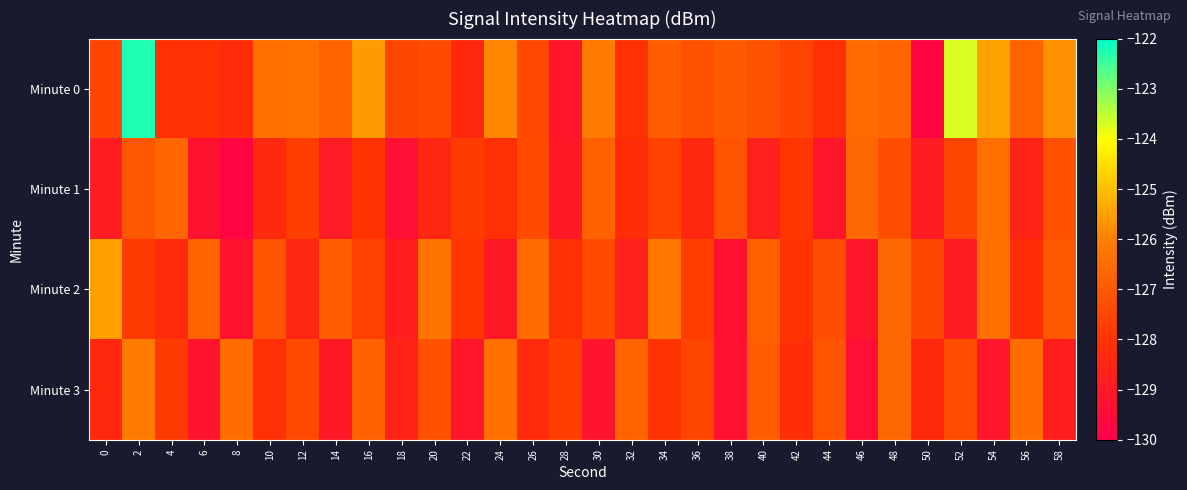

Reading left to right, what are all the values shown in this chart?

Minute 0: 0=-127.5	2=-122.2	4=-128.1	6=-128.1	8=-128.3	10=-126.4	12=-126.4	14=-126.7	16=-125.6	18=-127.5	20=-127.4	22=-128.4	24=-125.9	26=-127.5	28=-129.1	30=-126.2	32=-128.1	34=-126.9	36=-127.2	38=-127.0	40=-127.2	42=-127.5	44=-128.1	46=-126.5	48=-126.7	50=-129.7	52=-123.7	54=-125.5	56=-126.7	58=-125.7
Minute 1: 0=-128.9	2=-127.1	4=-126.7	6=-129.3	8=-129.7	10=-128.4	12=-127.7	14=-128.9	16=-128.0	18=-129.4	20=-128.5	22=-127.8	24=-128.1	26=-127.4	28=-129.0	30=-126.8	32=-128.2	34=-127.6	36=-128.4	38=-127.1	40=-128.7	42=-127.9	44=-129.1	46=-126.6	48=-127.3	50=-128.9	52=-127.5	54=-126.4	56=-128.6	58=-127.2
Minute 2: 0=-125.5	2=-127.8	4=-128.3	6=-126.7	8=-129.2	10=-127.1	12=-128.5	14=-126.9	16=-127.6	18=-128.8	20=-126.3	22=-127.9	24=-129.0	26=-126.5	28=-128.1	30=-127.4	32=-128.7	34=-126.2	36=-127.7	38=-129.3	40=-126.8	42=-128.0	44=-127.3	46=-129.1	48=-126.6	50=-127.5	52=-128.9	54=-126.4	56=-128.2	58=-127.0
Minute 3: 0=-128.4	2=-126.1	4=-127.8	6=-129.2	8=-126.5	10=-128.1	12=-127.4	14=-129.0	16=-126.8	18=-128.6	20=-127.2	22=-129.1	24=-126.4	26=-128.3	28=-127.7	30=-129.2	32=-126.7	34=-128.0	36=-127.5	38=-129.3	40=-126.9	42=-128.2	44=-127.1	46=-129.4	48=-126.6	50=-128.4	52=-127.3	54=-129.1	56=-126.5	58=-128.8